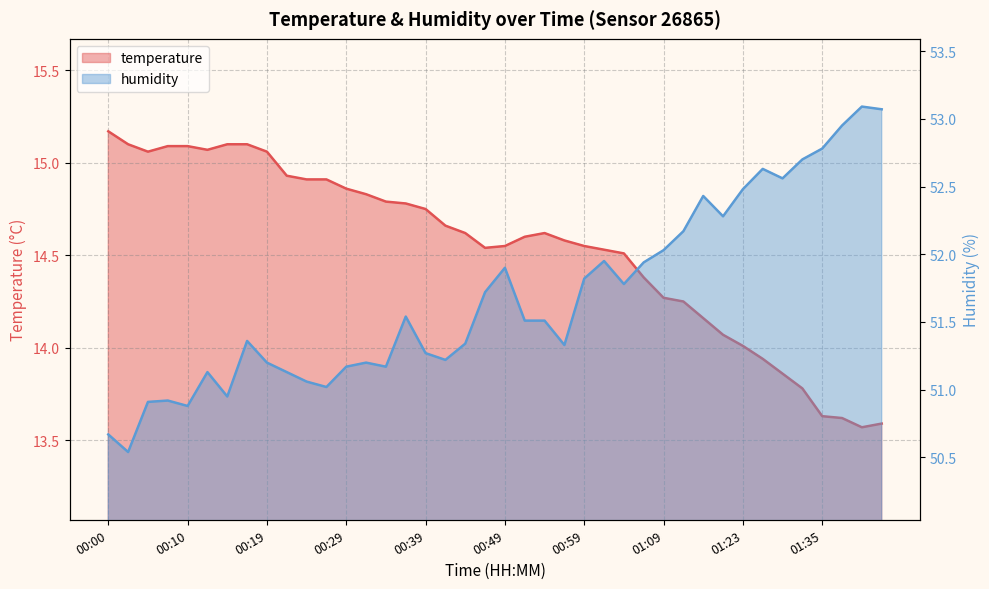

Between 00:05 and 01:14, which is larger?

00:05